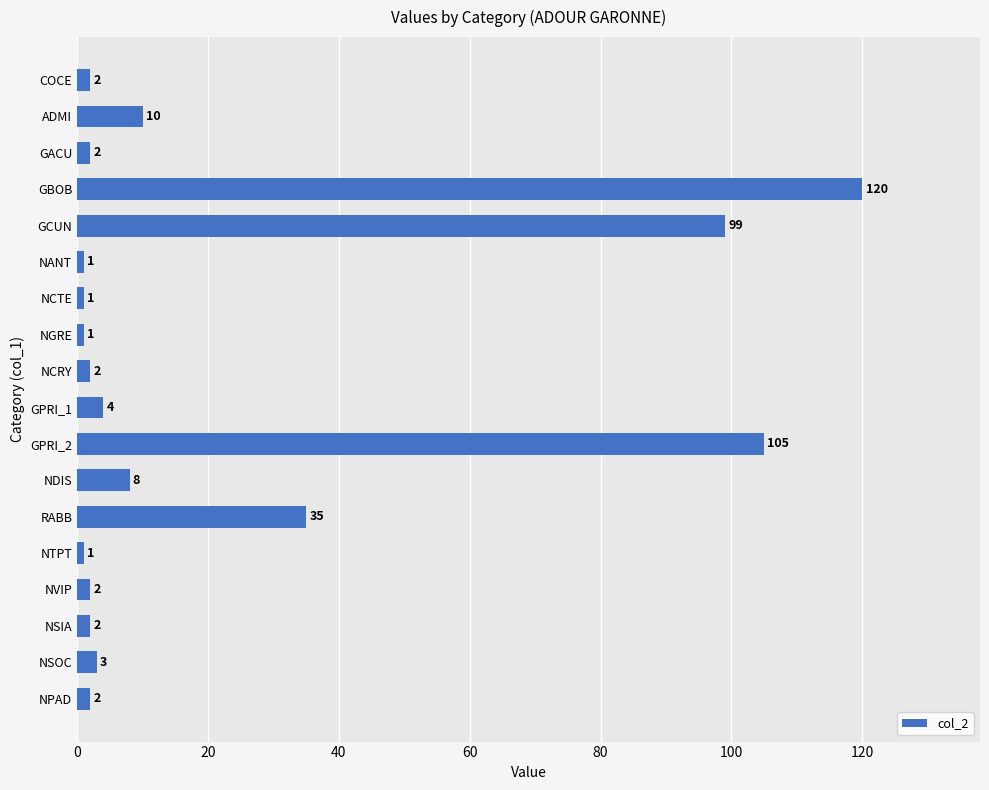

At which label is the value closest to 60?

RABB